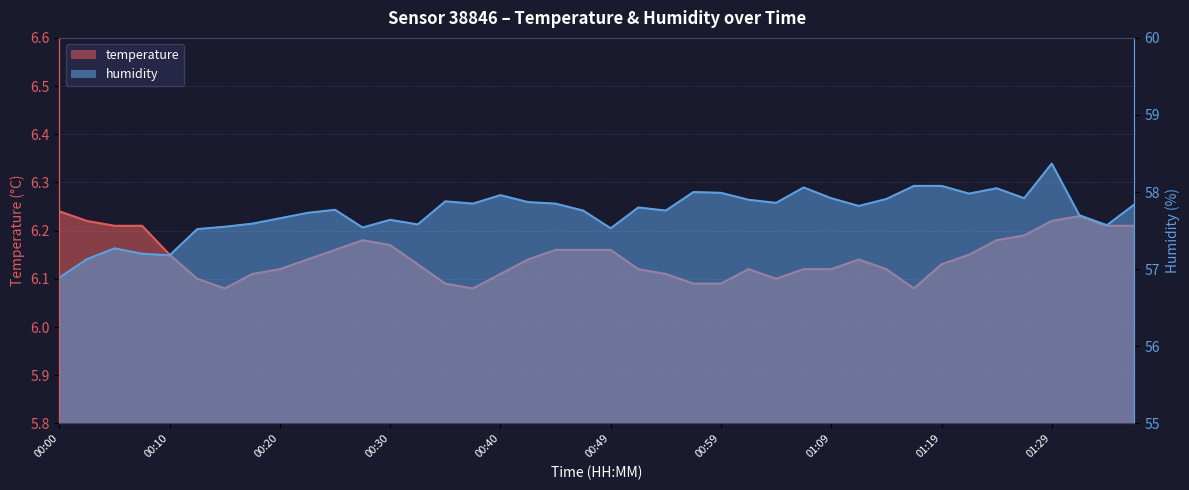

Rank the series at 00:37 from highest to lowest value.

humidity, temperature